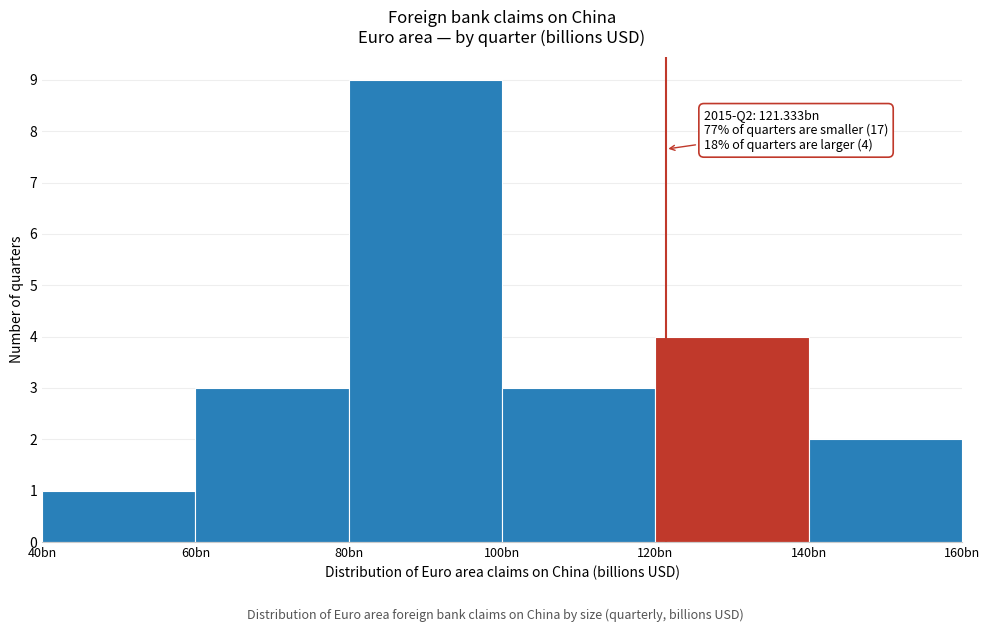

Reading right to left, list all the values displayed in this chart.

140bn=2	120bn=4	100bn=3	80bn=9	60bn=3	40bn=1